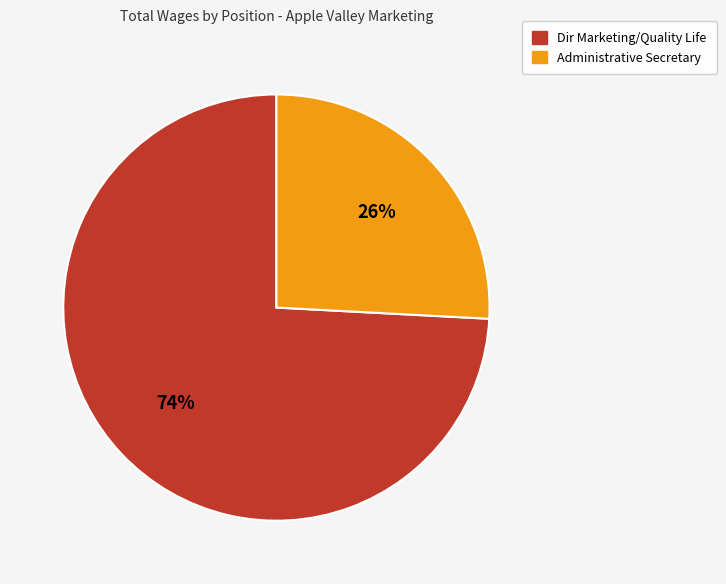

Which category accounts for the majority?

Dir Marketing/Quality Life